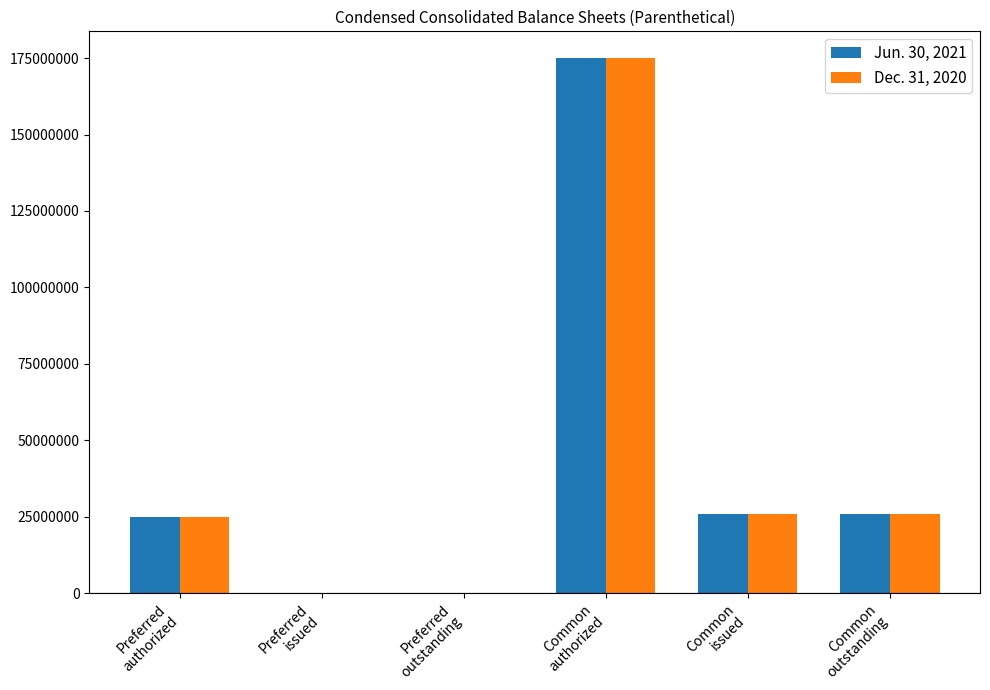

Read the Dec. 31, 2020 value at Common
issued, to the nearest 100.

25723000